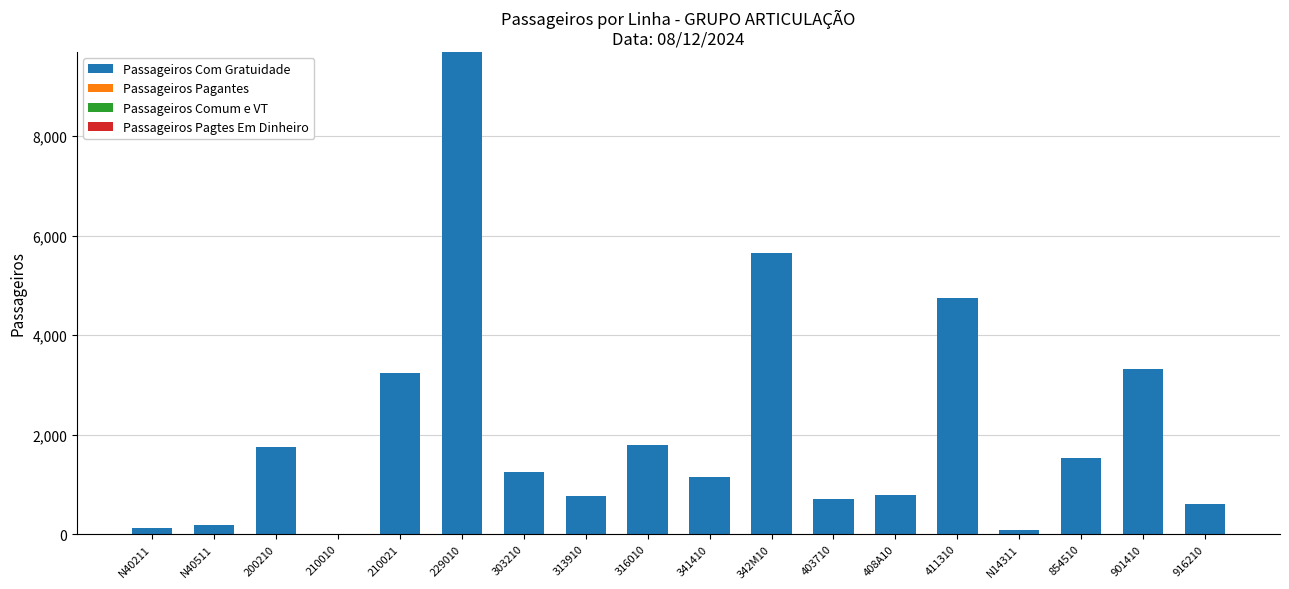

What is the maximum value shown in the chart?

9696